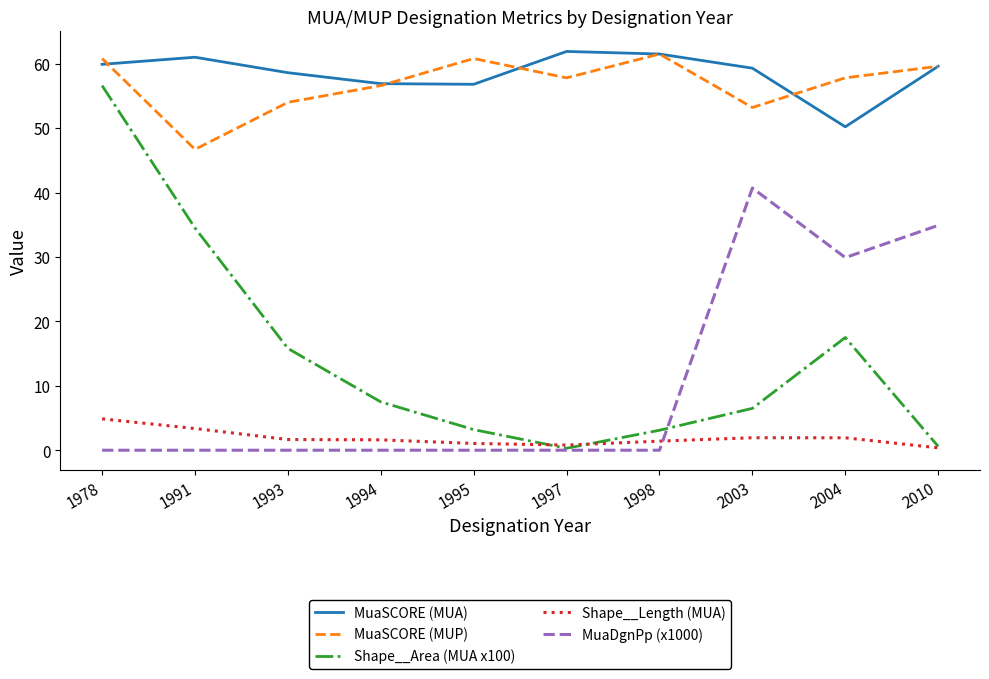

How many values in the MuaSCORE (MUP) series exceed 57?

6